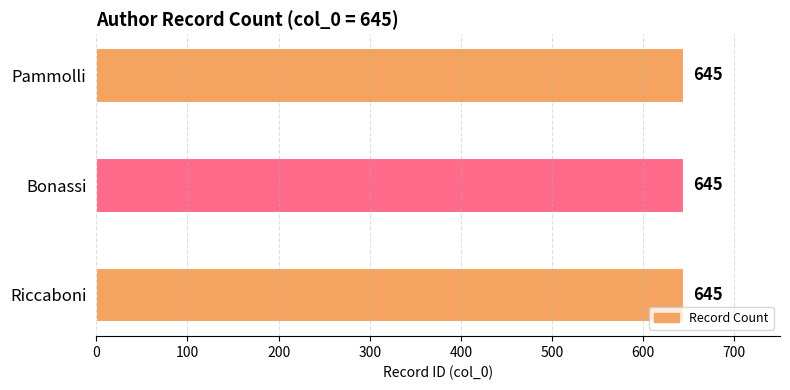

Does the chart contain stacked bars?

No